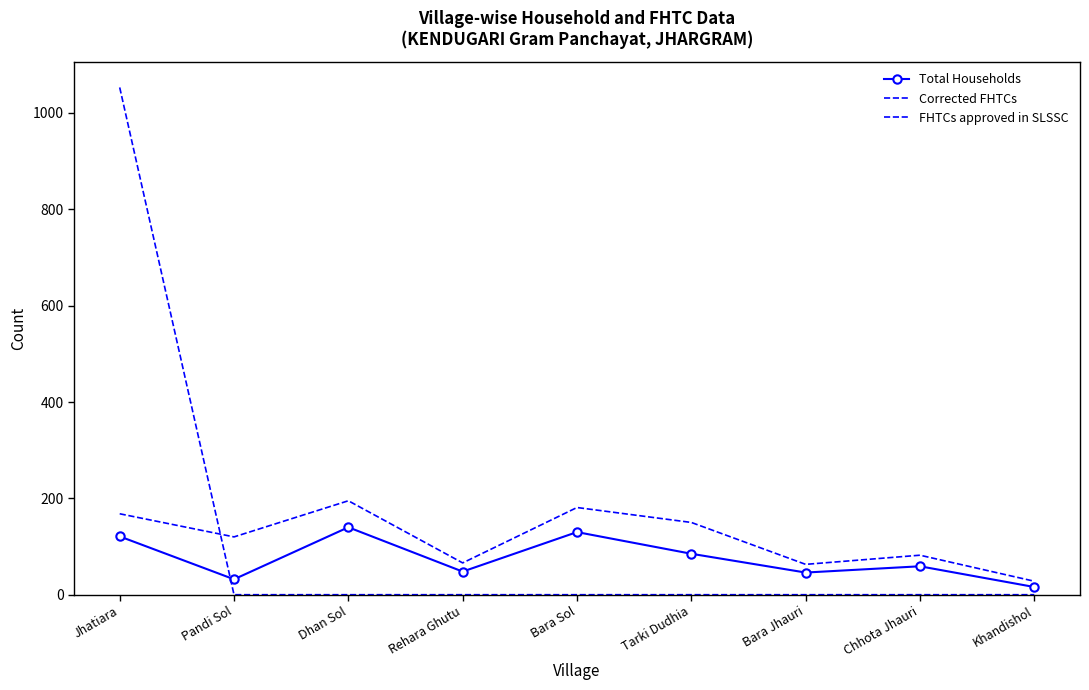

What is the sum of the Corrected FHTCs values at Rehara Ghutu and Pandi Sol?

186